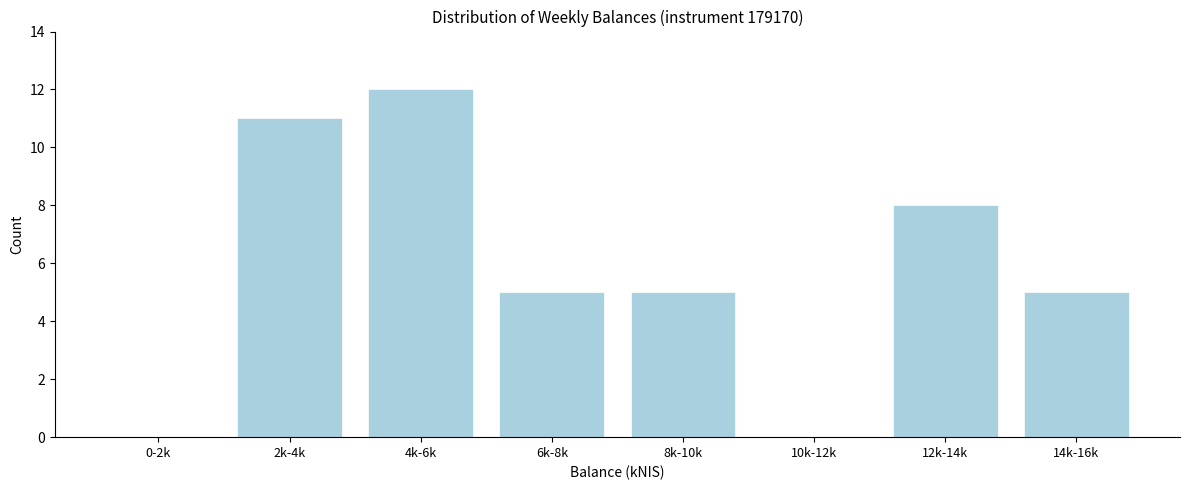

Reading left to right, what are all the values shown in this chart?

0-2k=0	2k-4k=11	4k-6k=12	6k-8k=5	8k-10k=5	10k-12k=0	12k-14k=8	14k-16k=5